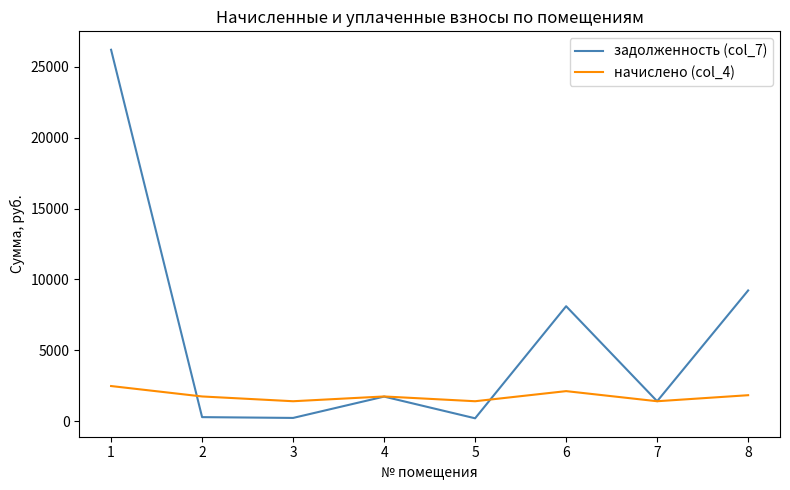

How many values in the начислено (col_4) series exceed 1748?

5